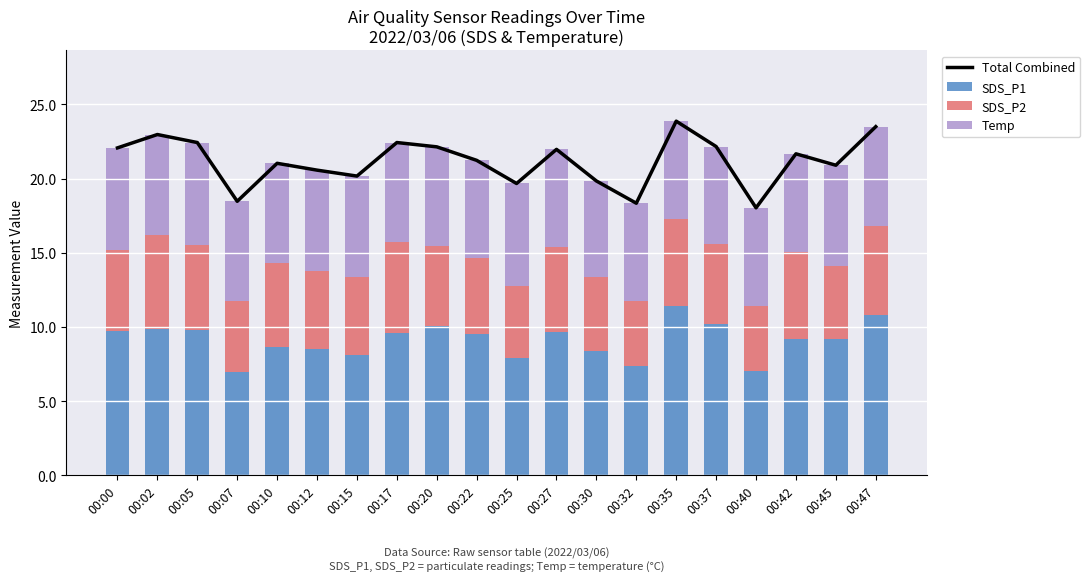

How many groups of bars are there?

20